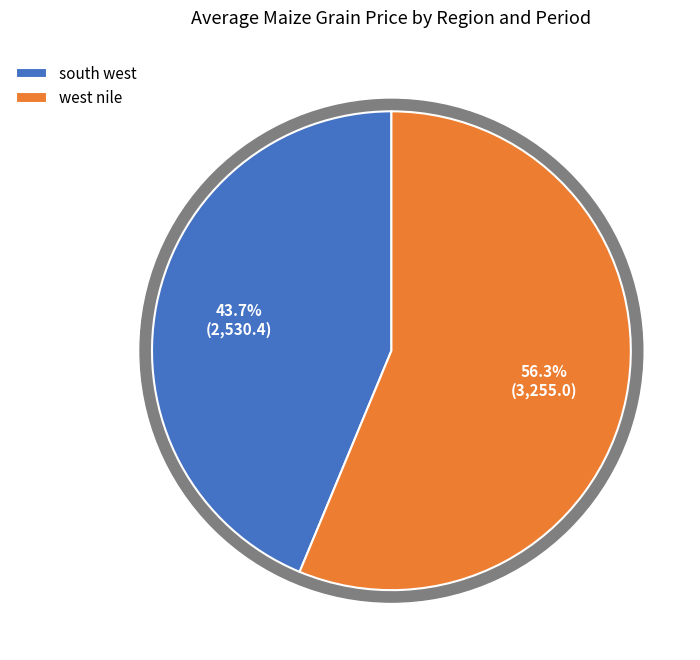

Count the number of slices in the pie.

6